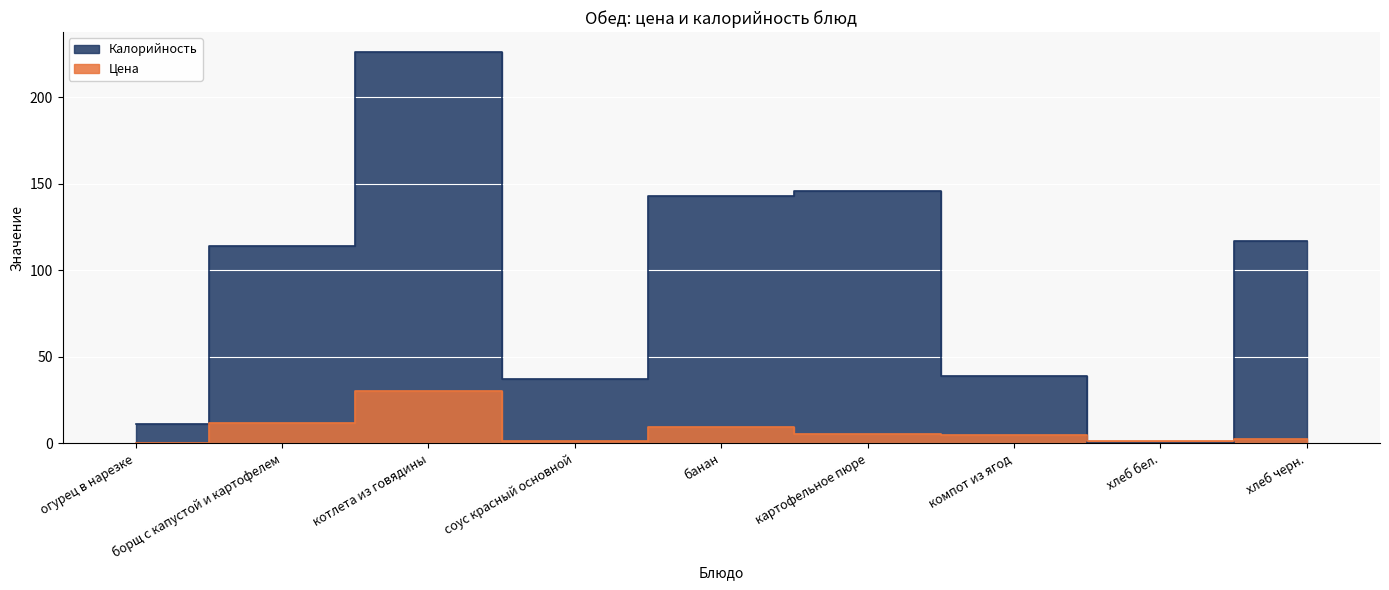

What is the difference between the highest and lowest values at хлеб черн.?

114.5